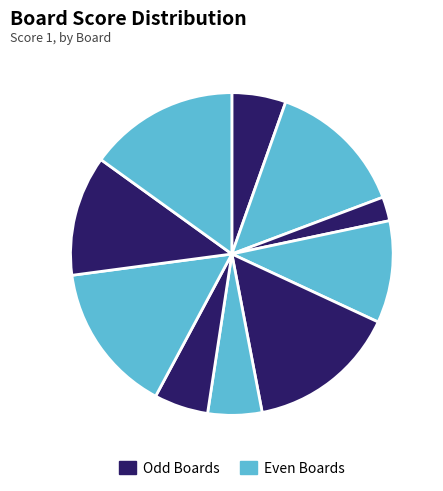

How many slices are in this pie chart?

10